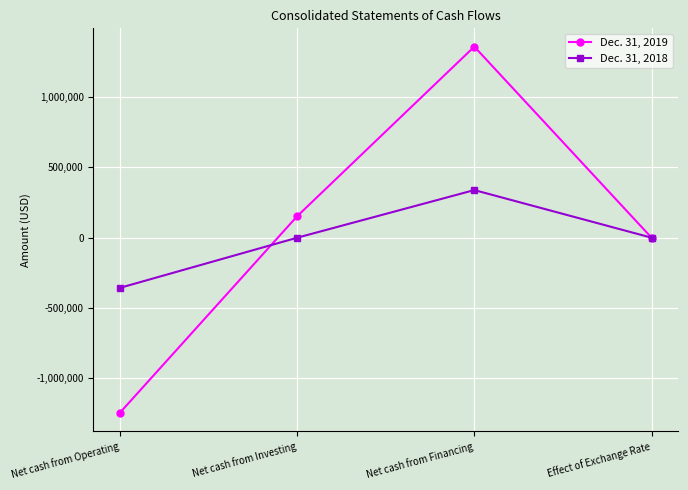

What is the label of the 1st point from the left?

Net cash from Operating